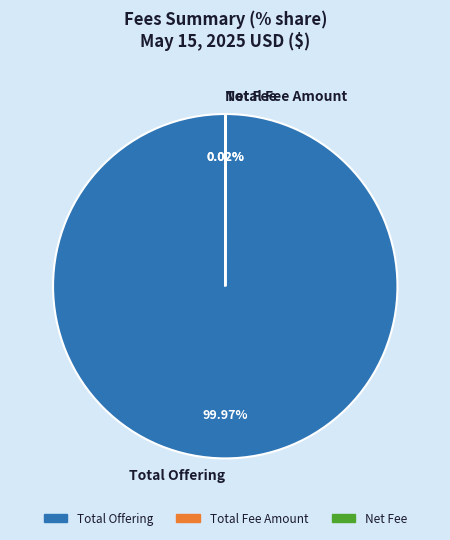

Is there a majority slice in this chart?

Yes